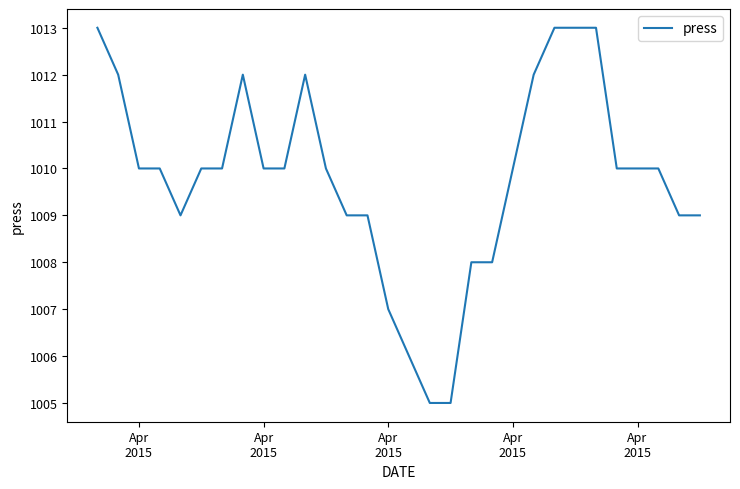

What is the maximum value shown in the chart?

1013